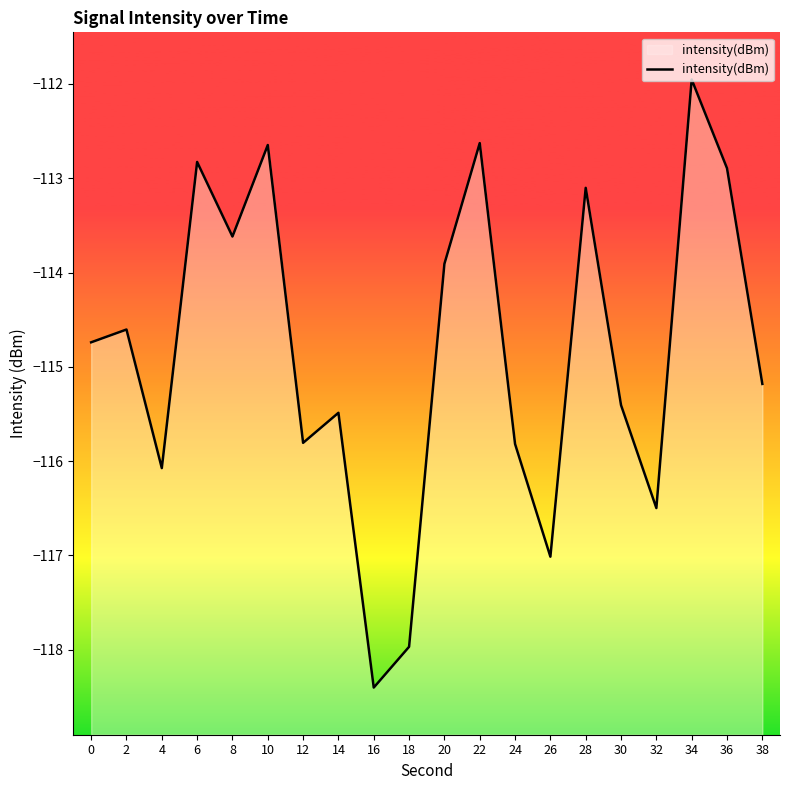

What is the difference between the maximum and minimum values?

6.4